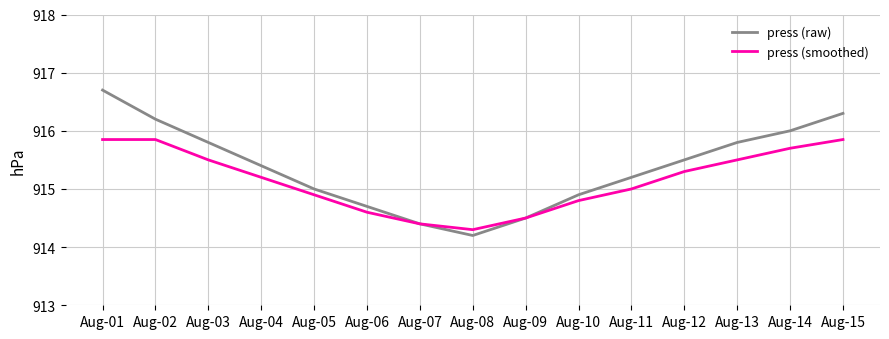

Rank the series by their average value, from highest to lowest.

press (raw), press (smoothed)